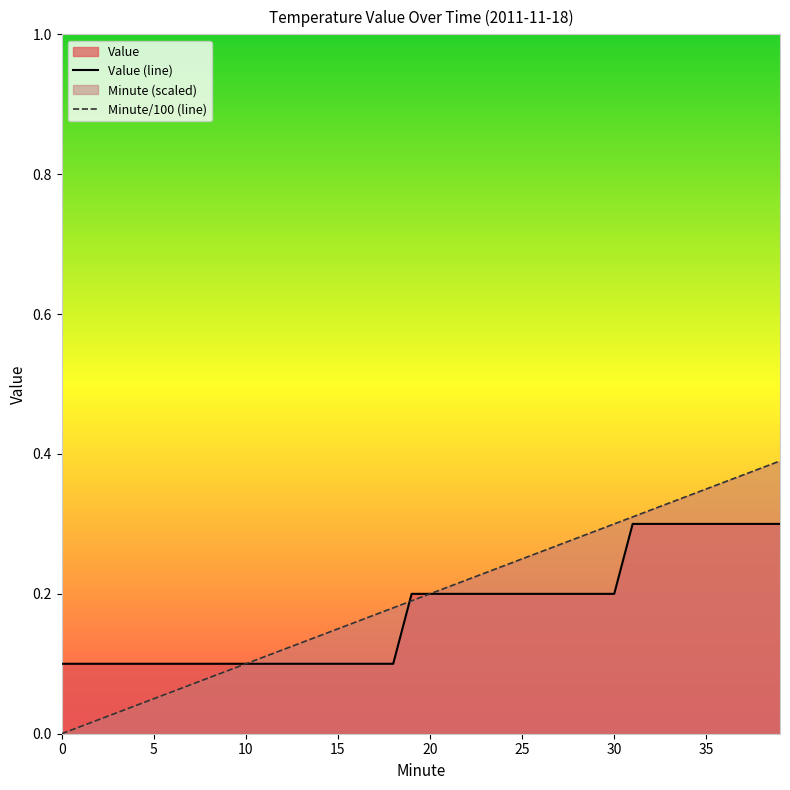

At how many categories does at least one series exceed 0?

40